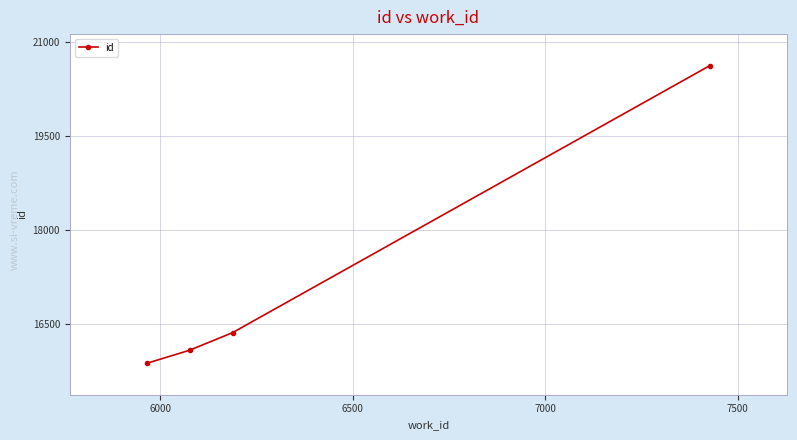

Reading left to right, extract all data points from this chart.

15877	16085	16366	20619